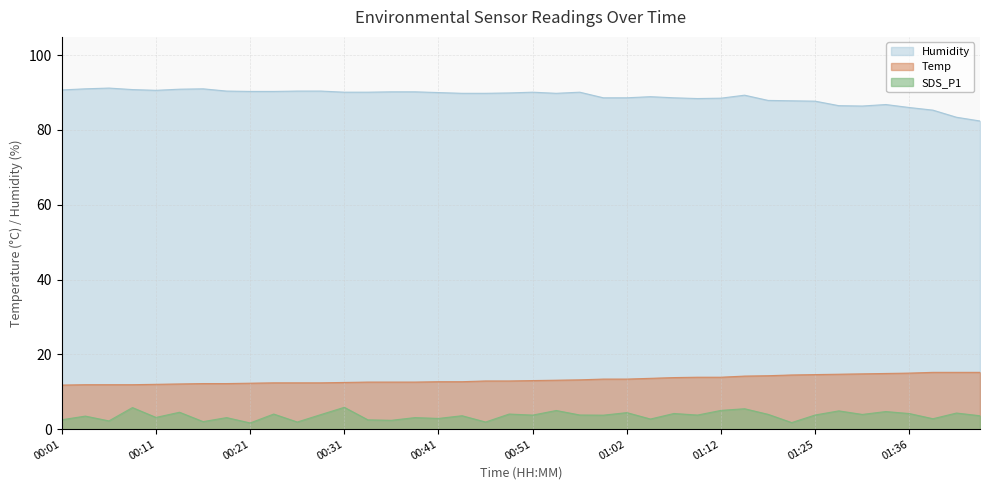

At 01:38, list the series in order from largest to smallest.

Humidity, Temp, SDS_P1